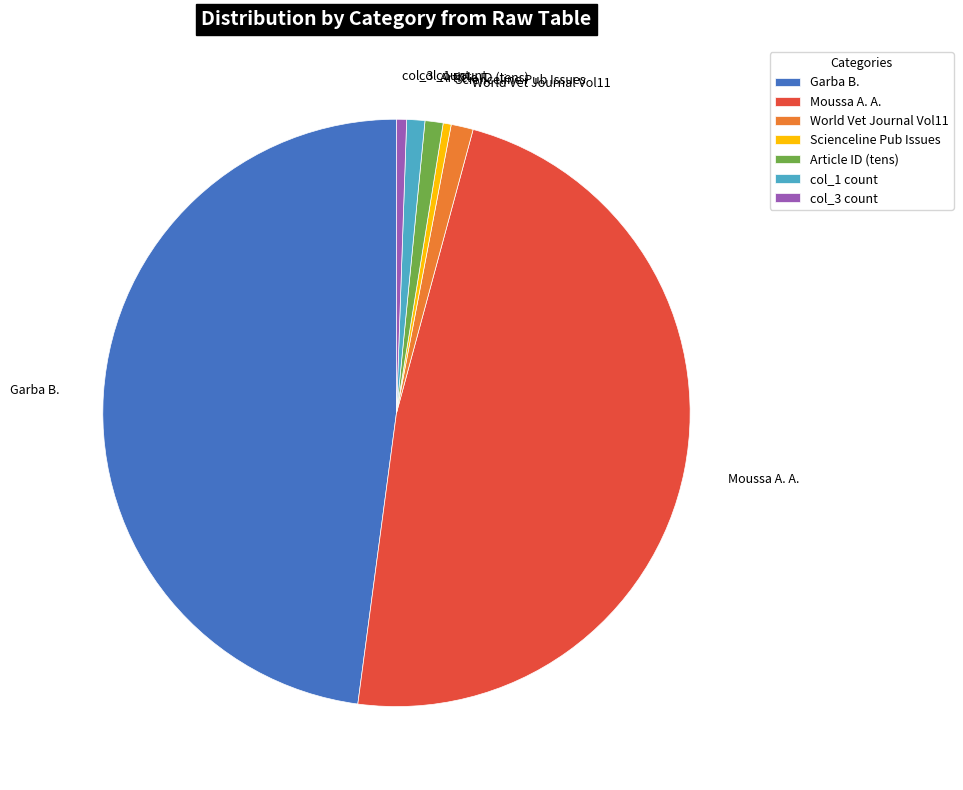

Is it true that Moussa A. A. is 37% of the pie?

False